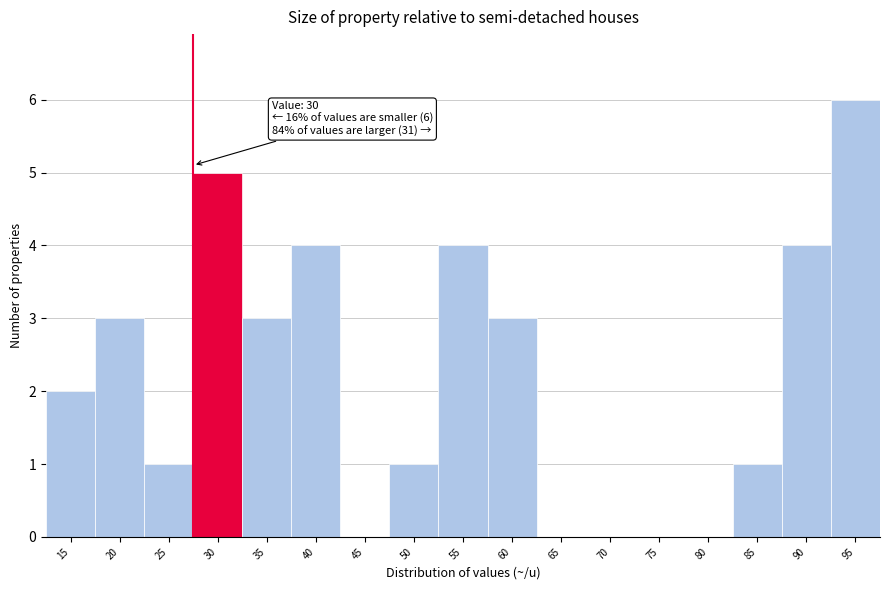

Reading left to right, list all the values displayed in this chart.

15=2	20=3	25=1	30=5	35=3	40=4	45=0	50=1	55=4	60=3	65=0	70=0	75=0	80=0	85=1	90=4	95=6